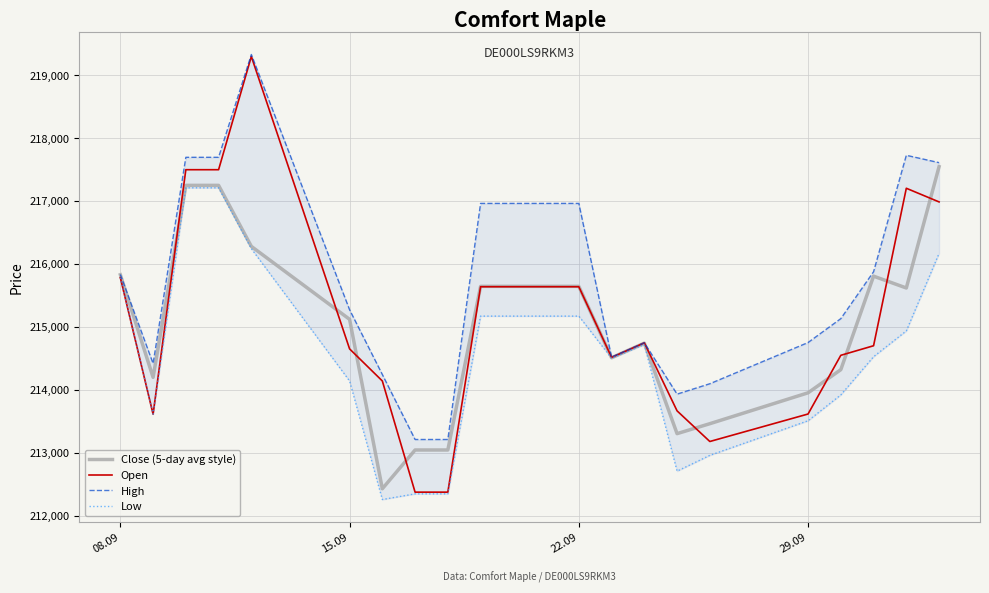

At how many categories does at least one series exceed 212762?

20